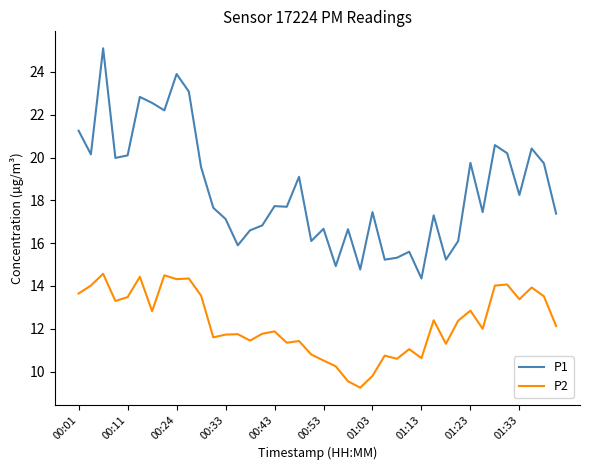

Which series has the largest total across all categories?

P1